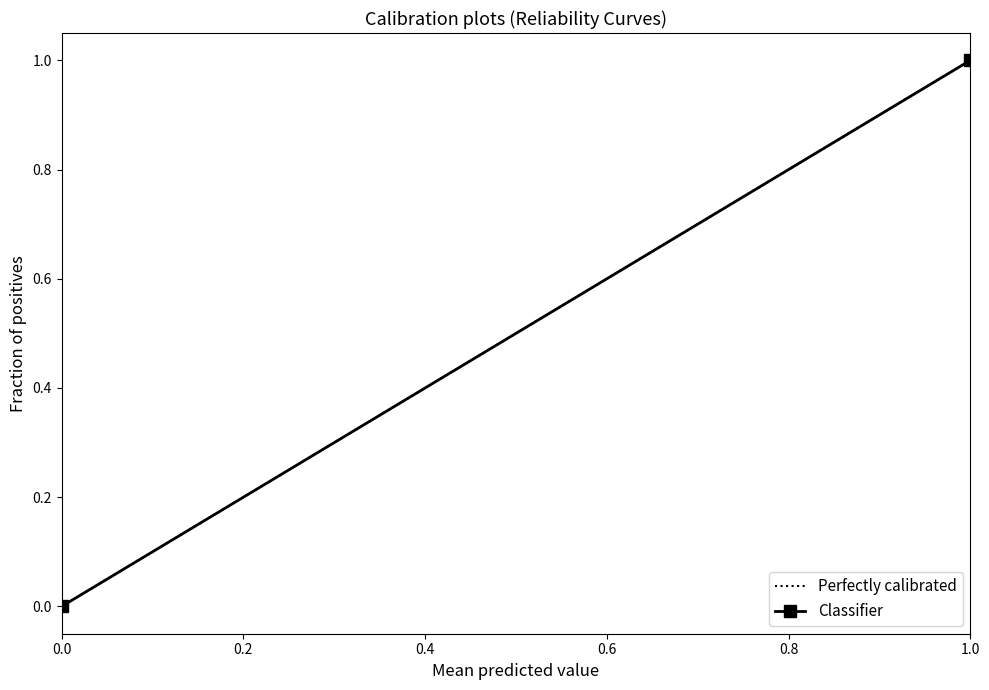

Reading left to right, list all the values displayed in this chart.

Perfectly calibrated: 0	1
Classifier: 0	1